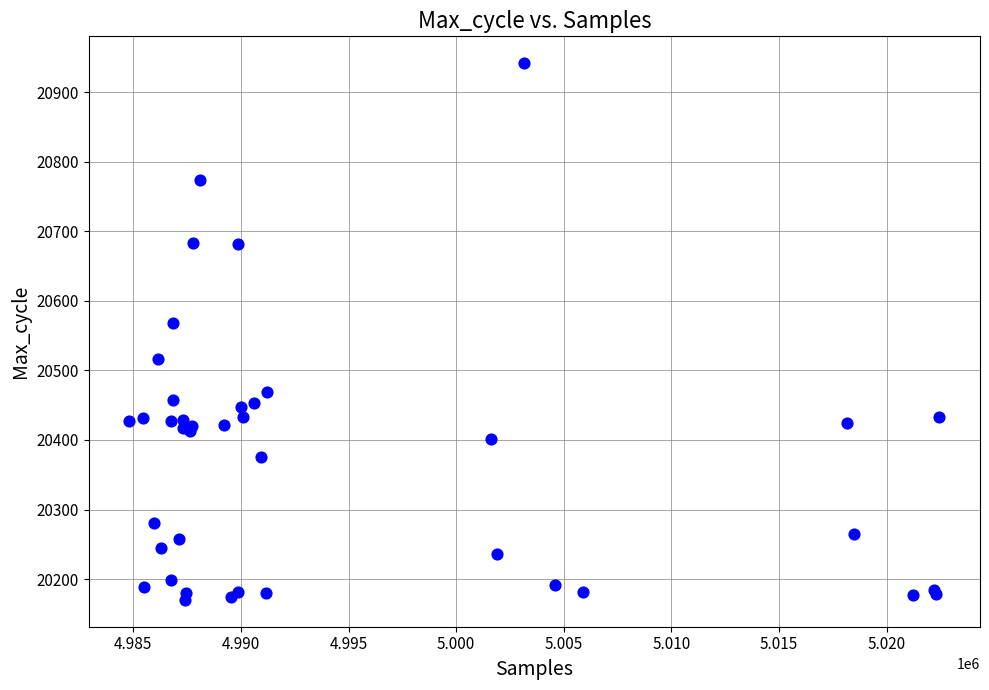

What Y value in the scatter plot is closest to 20556?

20568